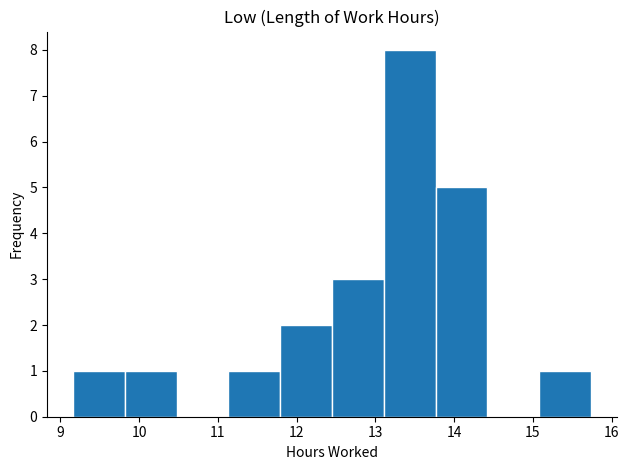

Reading left to right, list every bar in this chart as the range it spans on the x-axis followed by its height. Neither the bar edges nor the heights are printed on the chart, so give them approximately, as read against the axes.

9.2 to 9.8: 1
9.8 to 10.5: 1
10.5 to 11.1: 0
11.1 to 11.8: 1
11.8 to 12.5: 2
12.5 to 13.1: 3
13.1 to 13.8: 8
13.8 to 14.4: 5
14.4 to 15.1: 0
15.1 to 15.7: 1